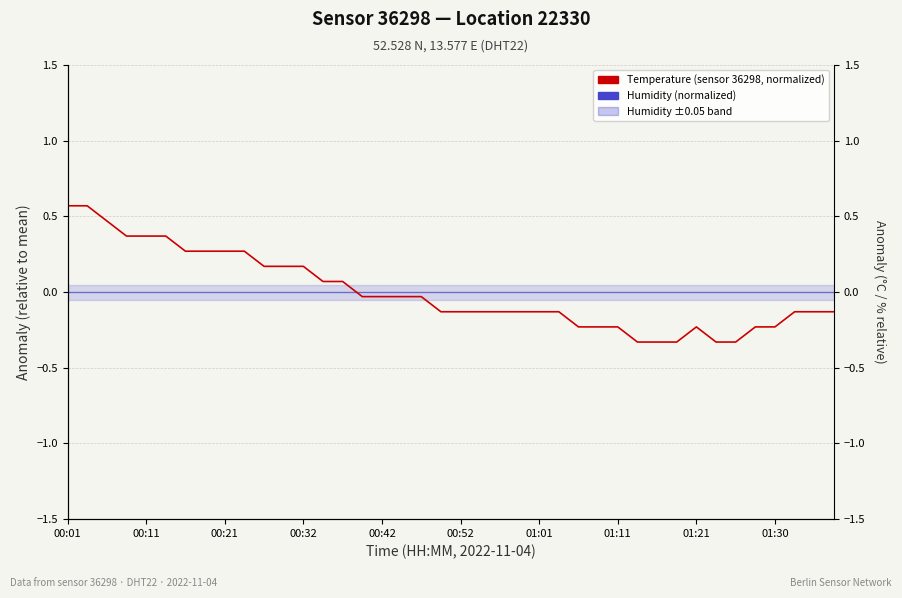

How many interior local peaks does the Temperature (sensor 36298, normalized) series have?

1